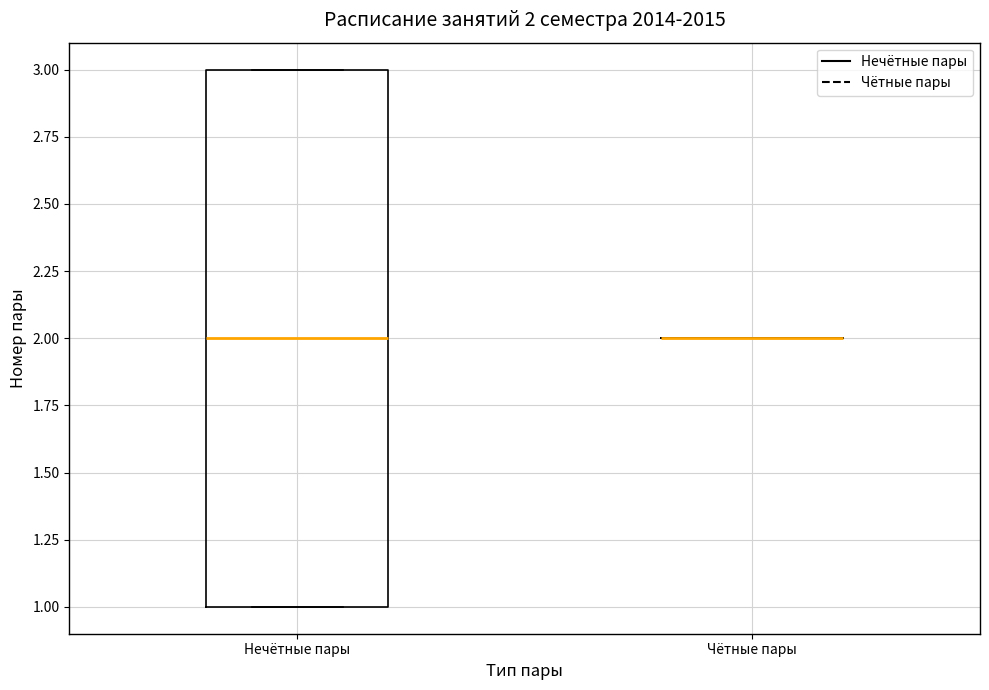

Which box is the tallest, from its lower edge to its upper edge?

Нечётные пары